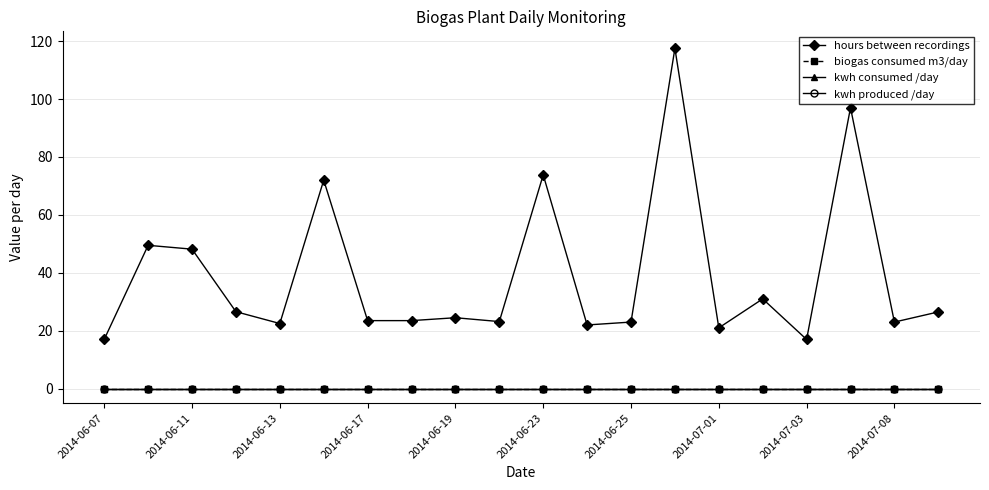

Rank the series by their maximum value, from lowest to highest.

biogas consumed m3/day, kwh consumed /day, kwh produced /day, hours between recordings